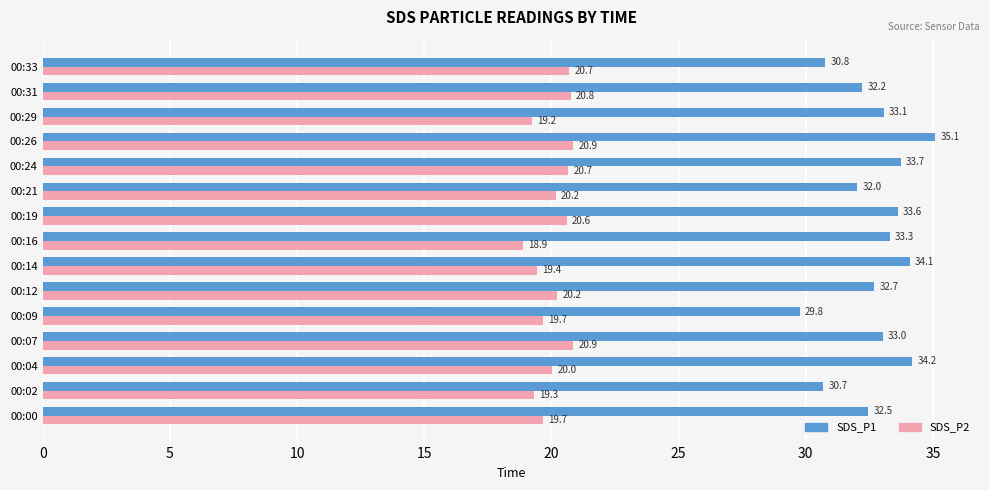

Read the SDS_P2 value at 00:07.

20.9